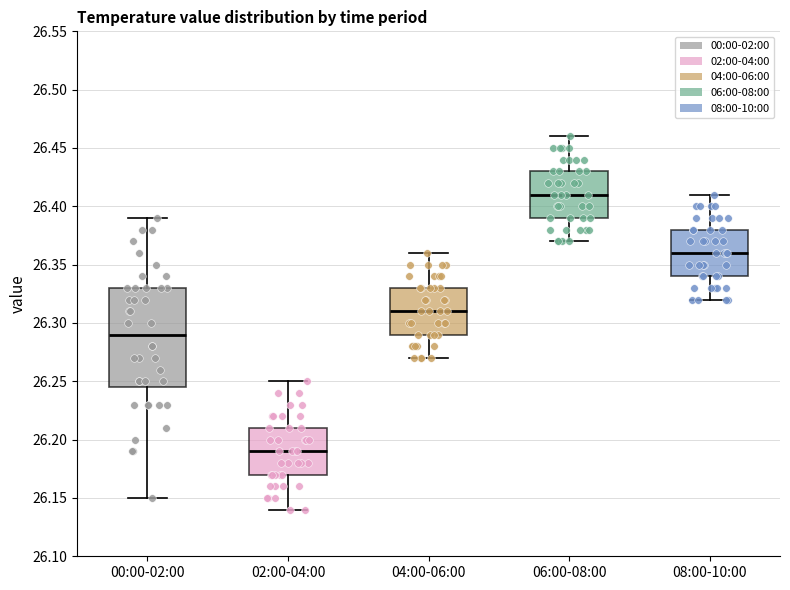

Comparing the boxes themselves (not the whiskers), which one is the tallest?

00:00-02:00